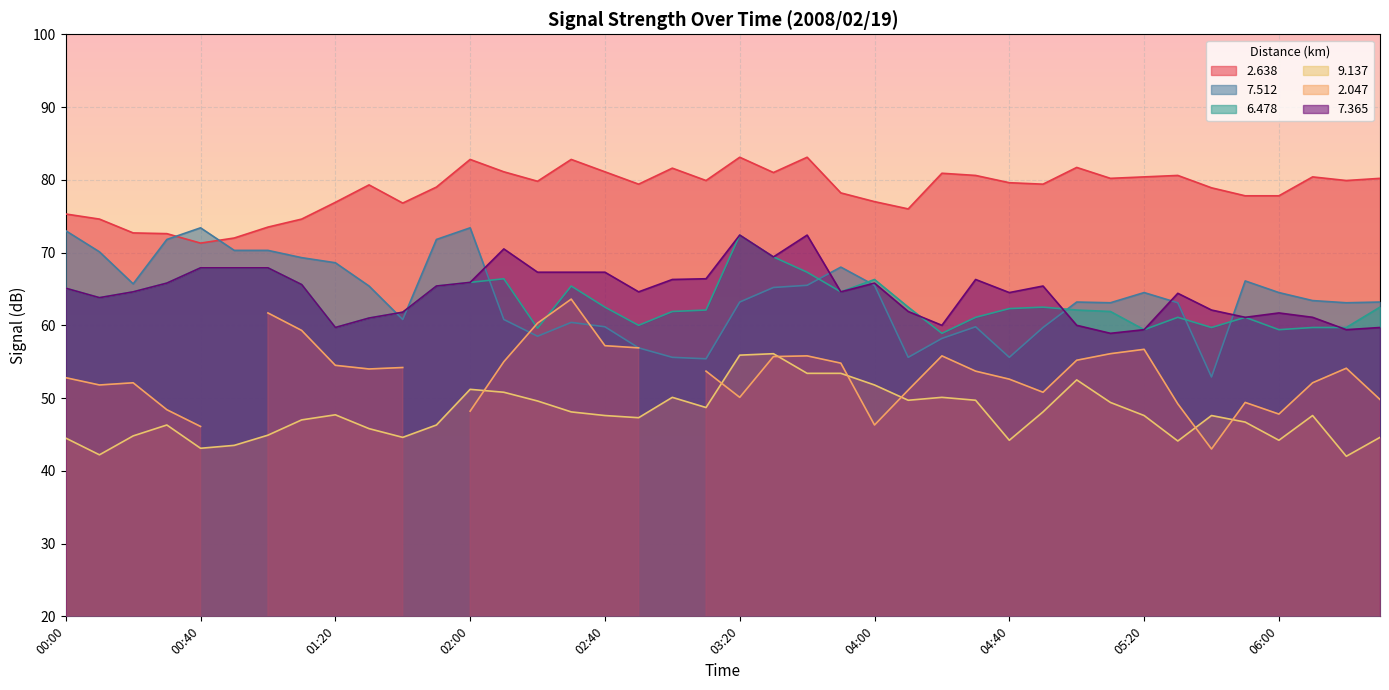

Is it true that 2.638 equals 80.2 at 06:30?

True